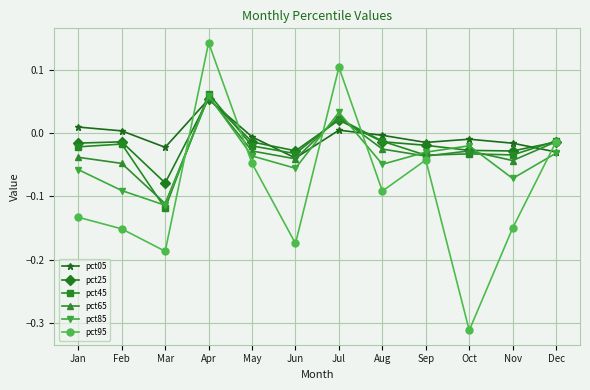

Is it true that pct45 equals -0.0 at Aug?

True